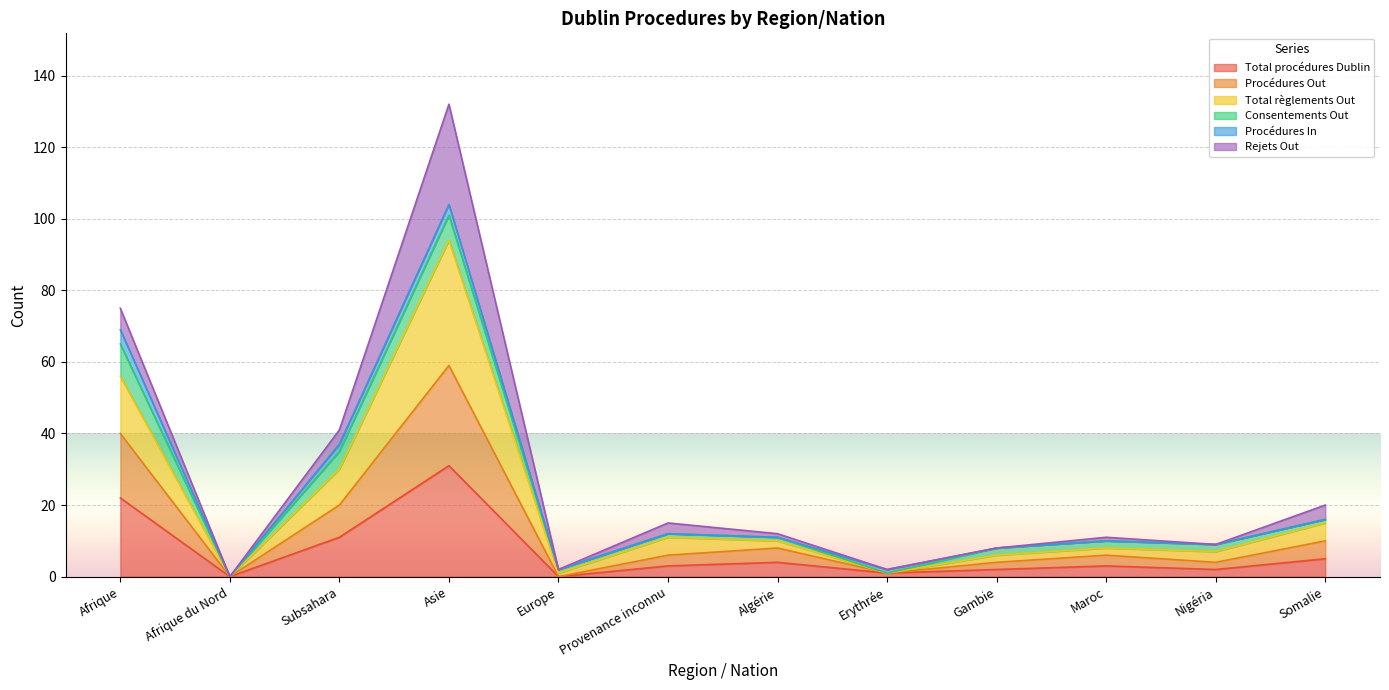

How many values in Procédures Out are above zero?

10